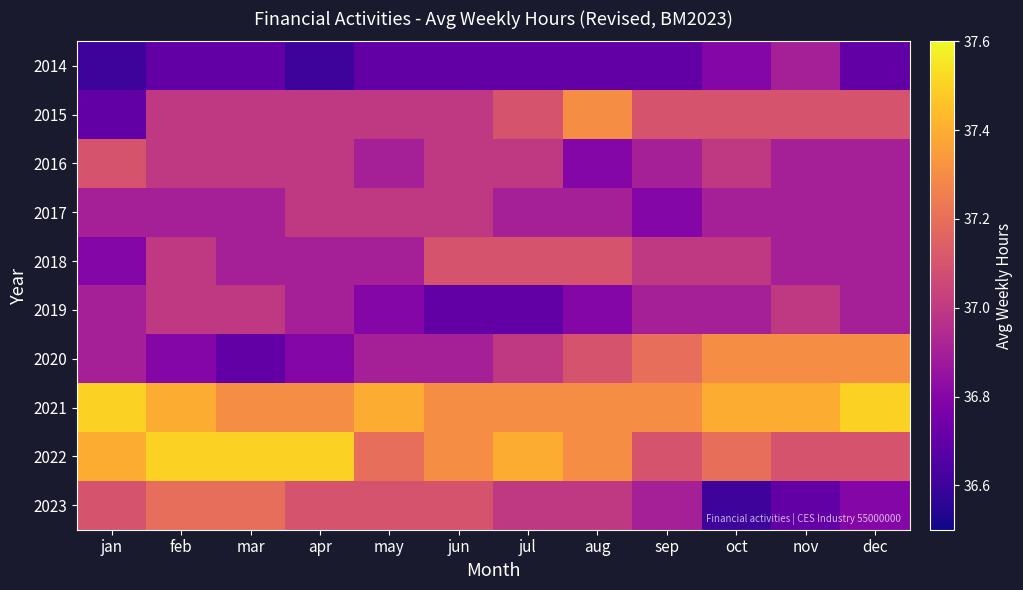

Which series has the widest spread of values?

2023